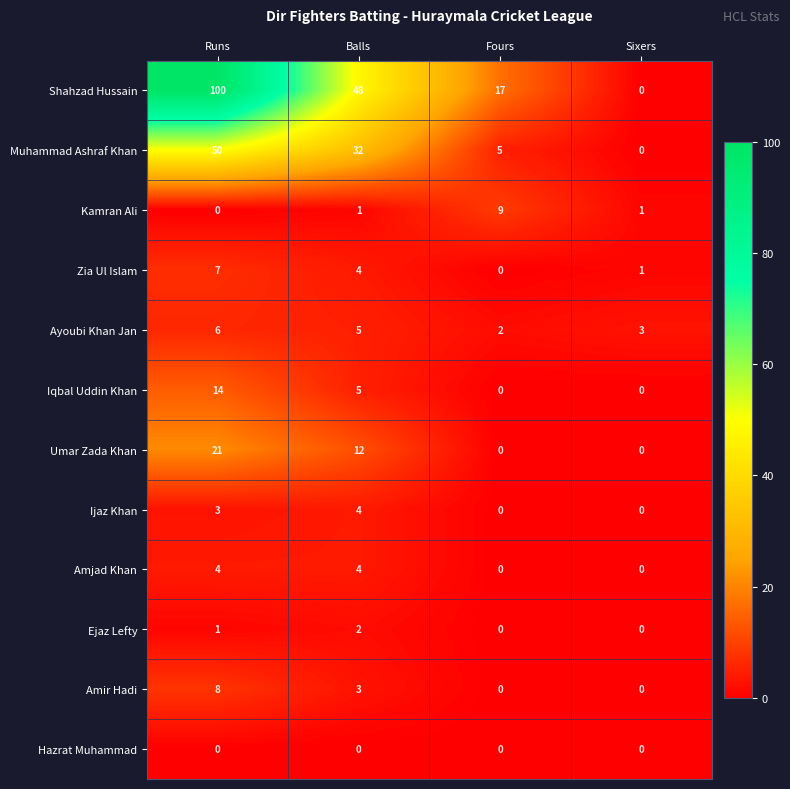

How many values in Kamran Ali are above zero?

3